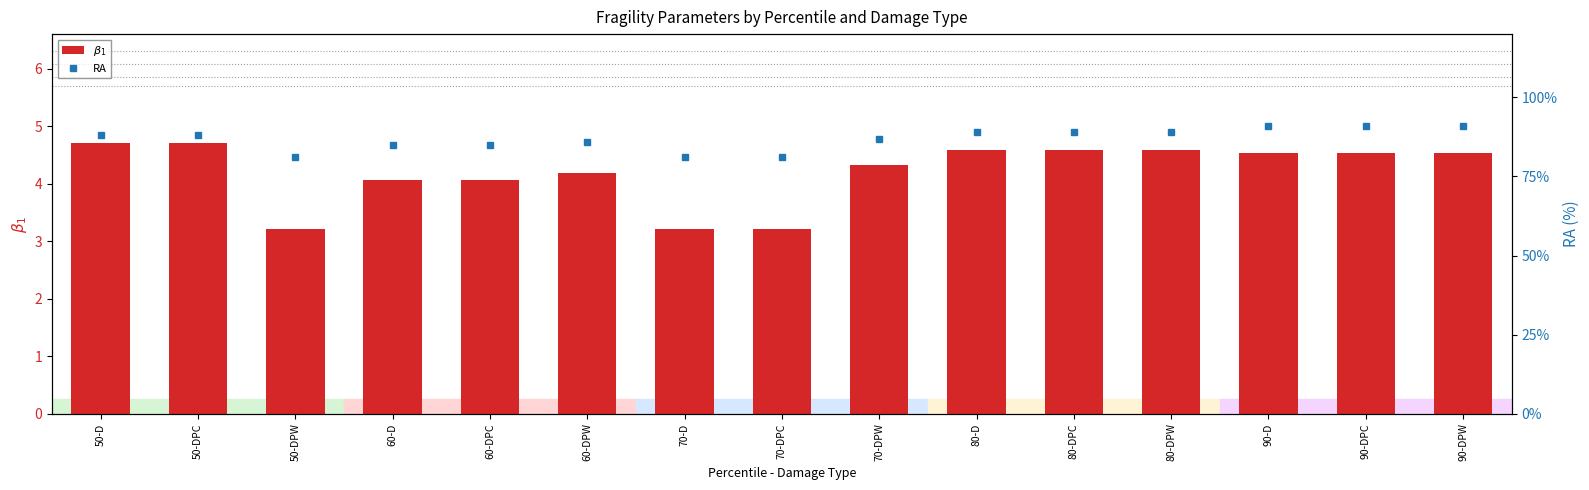

Which series has the largest total across all categories?

RA